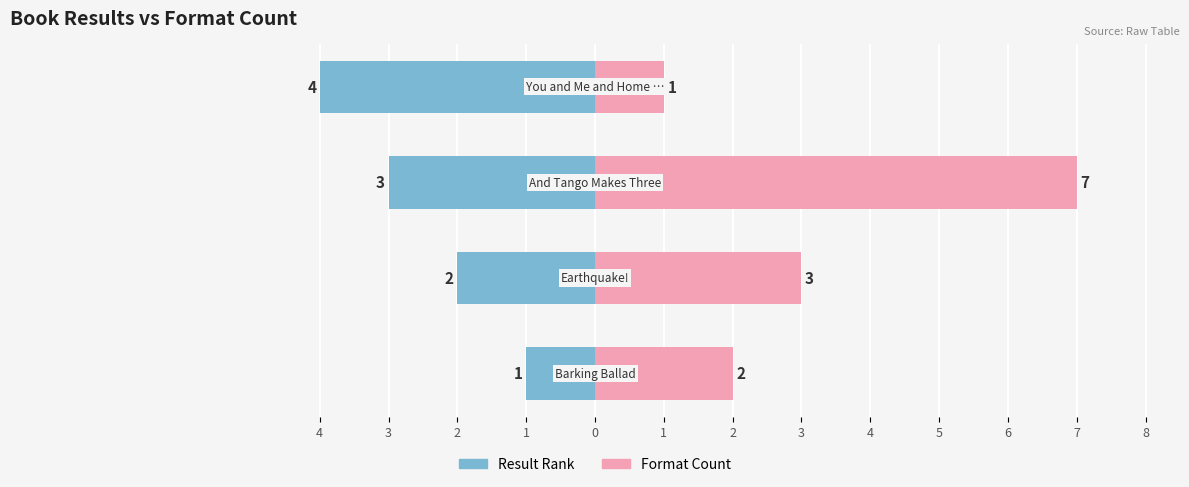

What is the value of the Format Count bar at the 1st from the left?

2